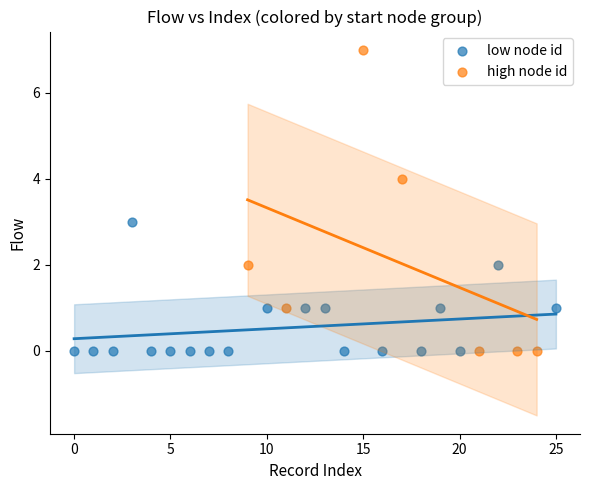

Which series contains the highest Y value?

high node id